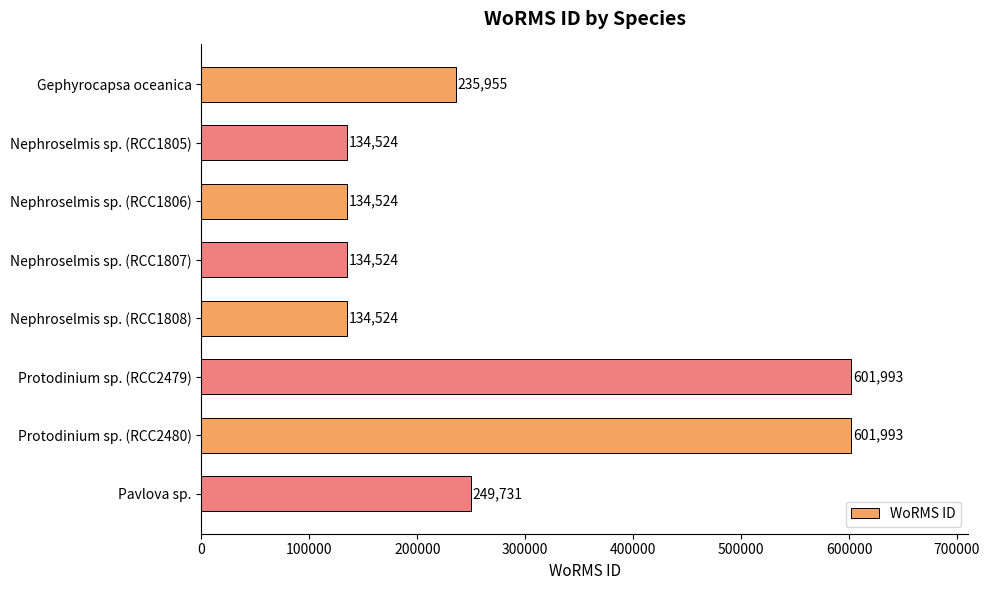

The chart shows a value of 418872 at Pavlova sp.. True or false?

False